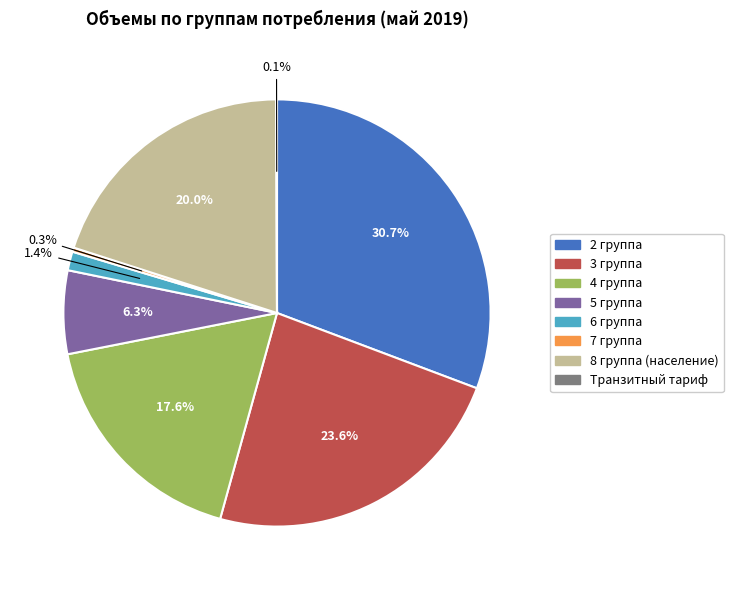

Combined, do 7 группа and 5 группа account for over 50%?

No